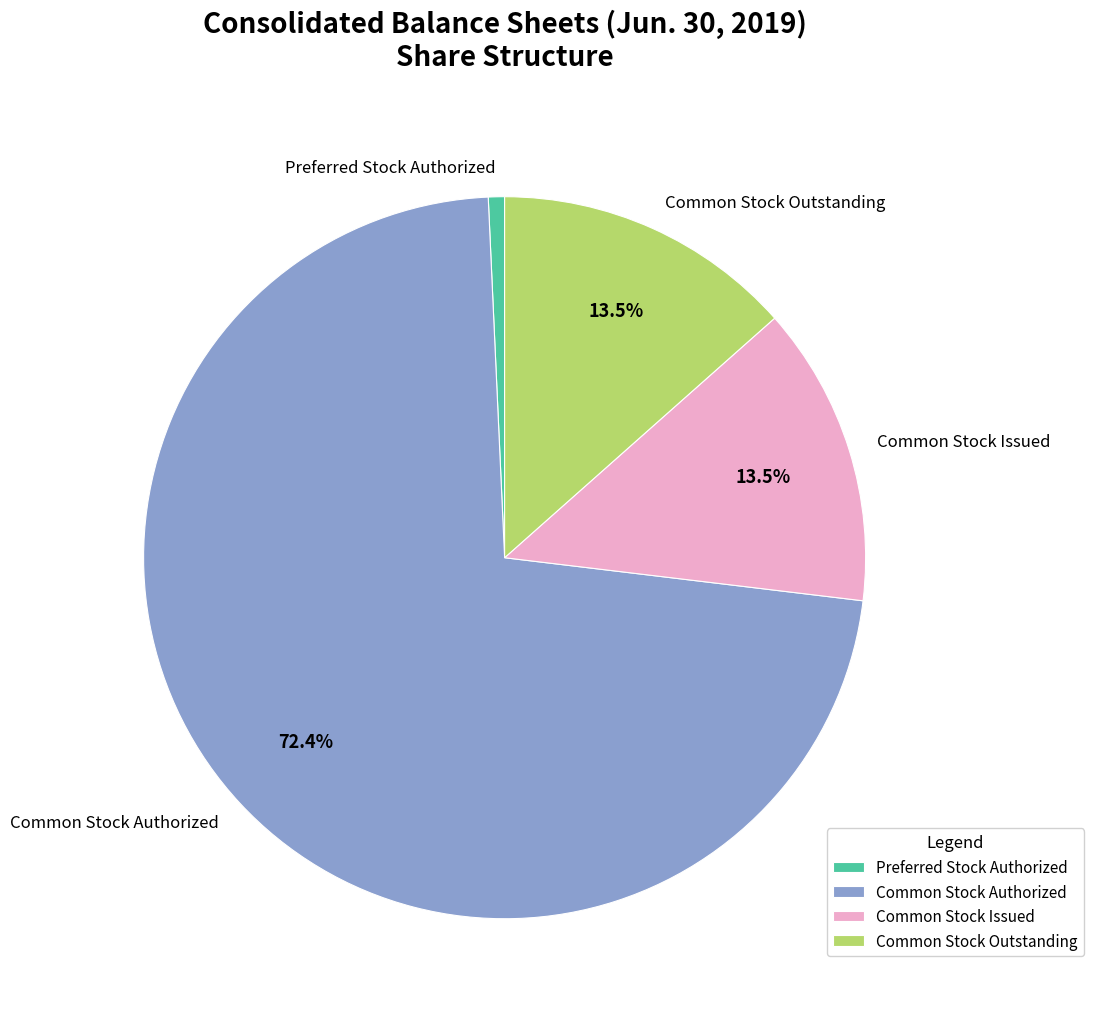

To the nearest percent, what portion does Common Stock Authorized represent?

72%